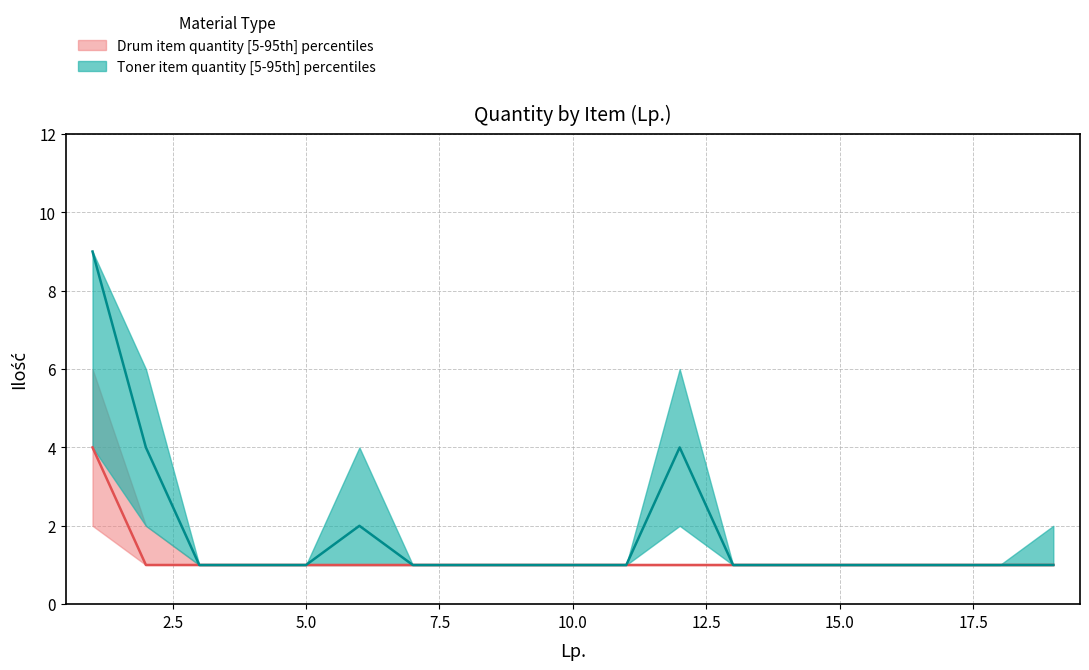

List the series in order of their peak value, lowest first.

Drum_p5, Toner_p5, Drum_median, Drum_p95, Toner_median, Toner_p95